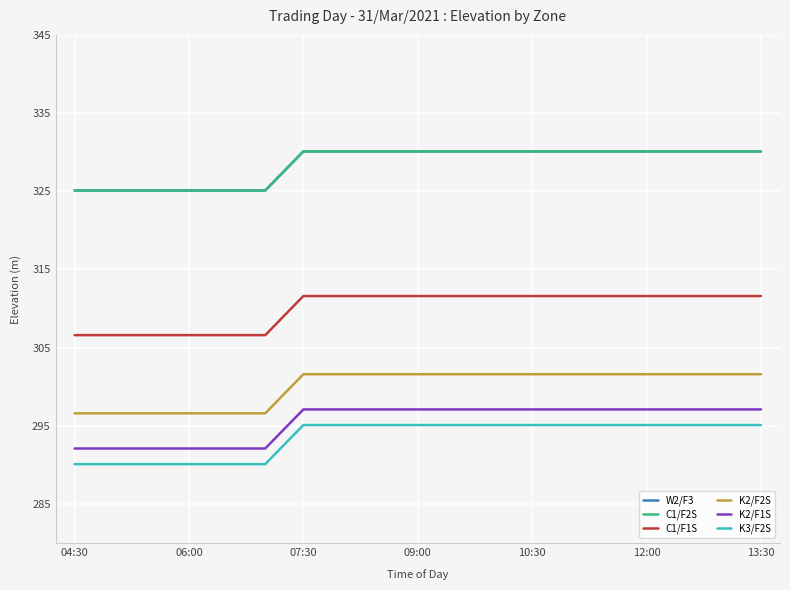

Is this an area chart (filled region under the line)?

No